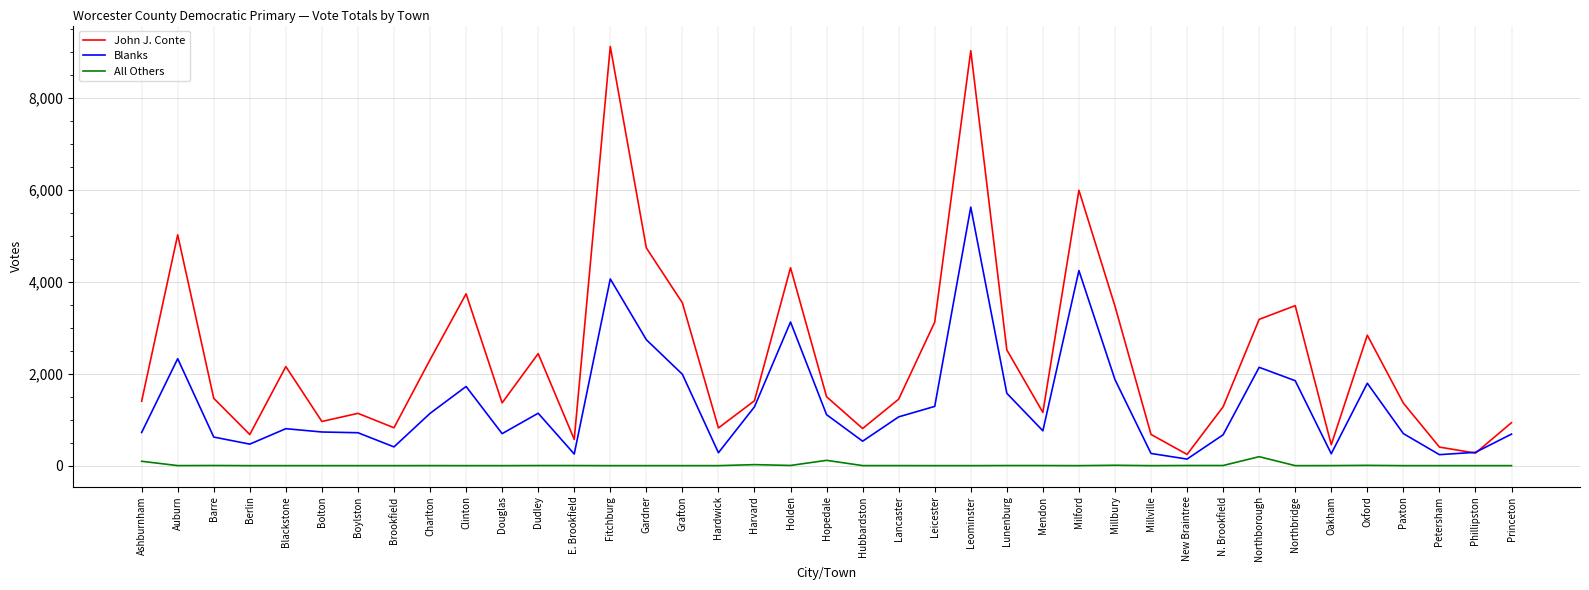

At which category is the sum across all series the highest?

Leominster